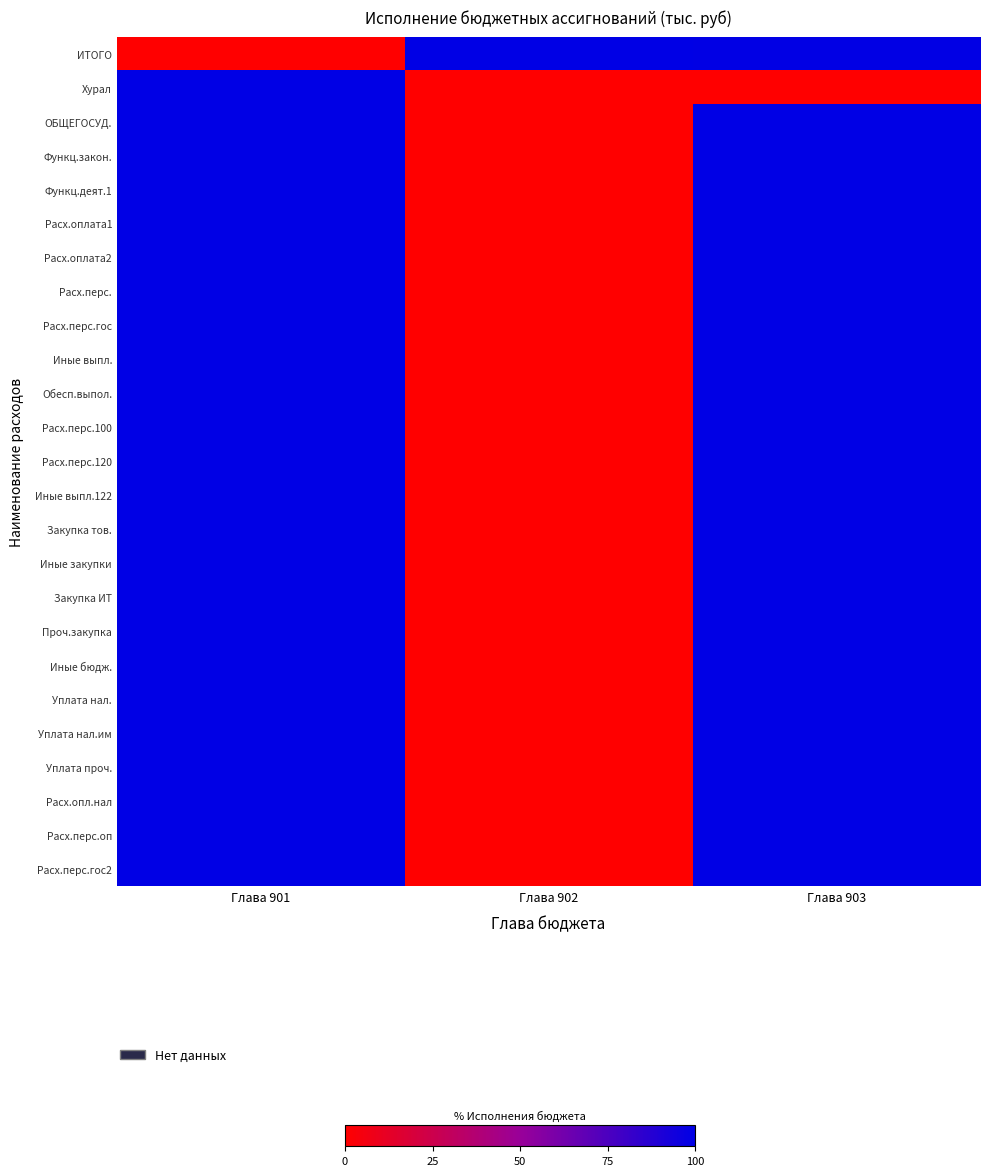

Reading right to left, transcribe all the data shown in this chart.

ИТОГО: Глава 903=99.3	Глава 902=100.0	Глава 901=0.3
Хурал: Глава 903=0.0	Глава 902=0.0	Глава 901=100.0
ОБЩЕГОСУД.: Глава 903=100.0	Глава 902=0.0	Глава 901=100.0
Функц.закон.: Глава 903=100.0	Глава 902=0.0	Глава 901=100.0
Функц.деят.1: Глава 903=100.0	Глава 902=0.0	Глава 901=100.0
Расх.оплата1: Глава 903=100.0	Глава 902=0.0	Глава 901=100.0
Расх.оплата2: Глава 903=100.0	Глава 902=0.0	Глава 901=100.0
Расх.перс.: Глава 903=100.0	Глава 902=0.0	Глава 901=100.0
Расх.перс.гос: Глава 903=100.0	Глава 902=0.0	Глава 901=100.0
Иные выпл.: Глава 903=100.0	Глава 902=0.0	Глава 901=100.0
Обесп.выпол.: Глава 903=100.0	Глава 902=0.0	Глава 901=100.0
Расх.перс.100: Глава 903=100.0	Глава 902=0.0	Глава 901=100.0
Расх.перс.120: Глава 903=100.0	Глава 902=0.0	Глава 901=100.0
Иные выпл.122: Глава 903=100.0	Глава 902=0.0	Глава 901=100.0
Закупка тов.: Глава 903=100.0	Глава 902=0.0	Глава 901=100.0
Иные закупки: Глава 903=100.0	Глава 902=0.0	Глава 901=100.0
Закупка ИТ: Глава 903=100.0	Глава 902=0.0	Глава 901=100.0
Проч.закупка: Глава 903=100.0	Глава 902=0.0	Глава 901=100.0
Иные бюдж.: Глава 903=100.0	Глава 902=0.0	Глава 901=100.0
Уплата нал.: Глава 903=100.0	Глава 902=0.0	Глава 901=100.0
Уплата нал.им: Глава 903=100.0	Глава 902=0.0	Глава 901=100.0
Уплата проч.: Глава 903=100.0	Глава 902=0.0	Глава 901=100.0
Расх.опл.нал: Глава 903=100.0	Глава 902=0.0	Глава 901=100.0
Расх.перс.оп: Глава 903=100.0	Глава 902=0.0	Глава 901=100.0
Расх.перс.гос2: Глава 903=100.0	Глава 902=0.0	Глава 901=100.0